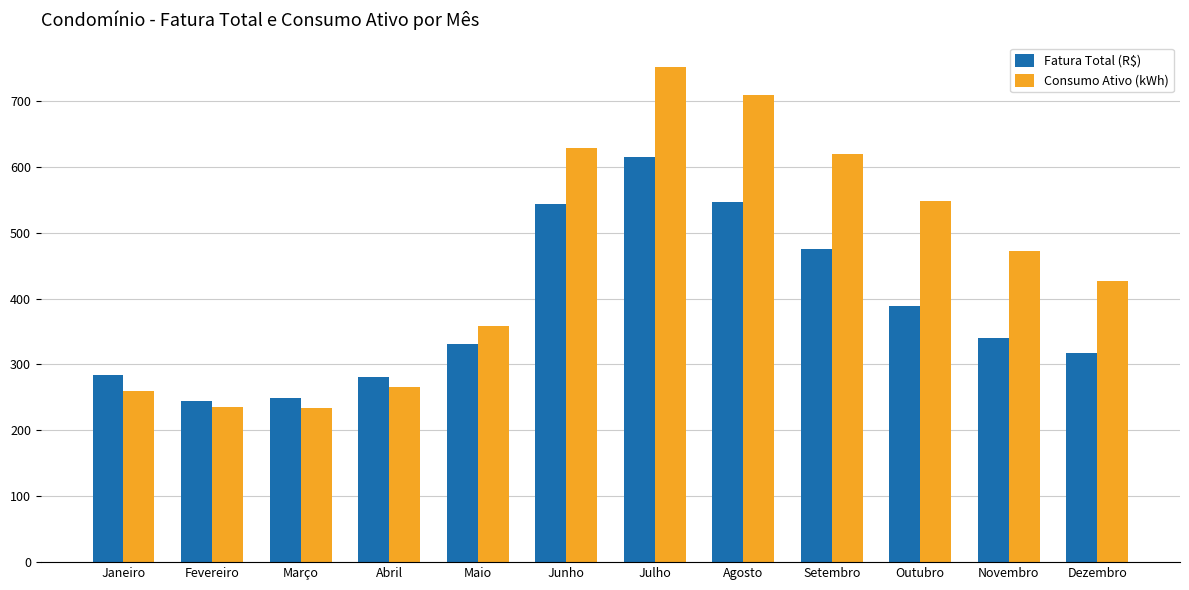

The Consumo Ativo (kWh) series shows 751.0 at Julho. True or false?

True